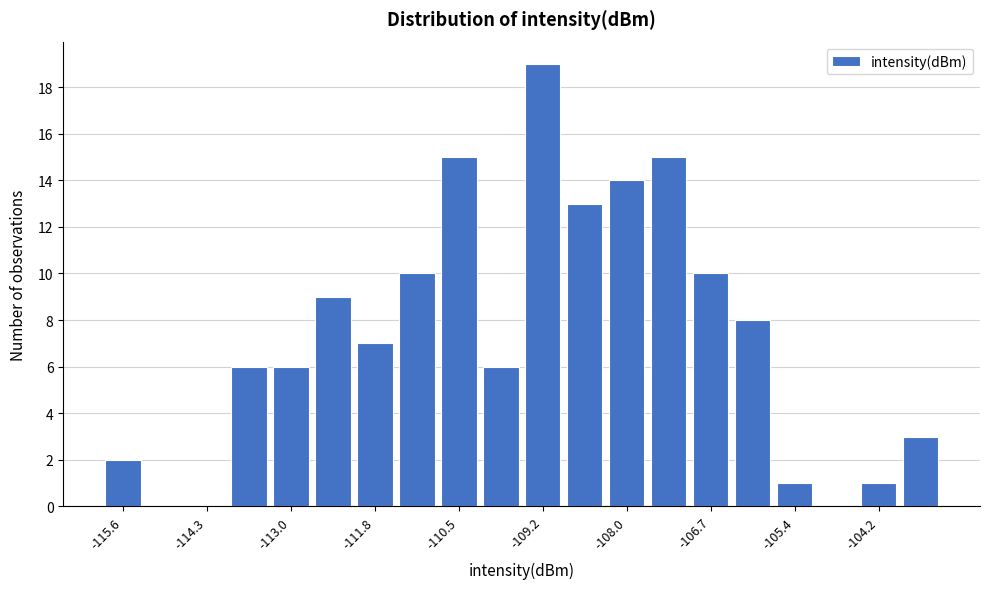

Around what value on the x-axis is the tallest bar? Give the approximate position of its centre, as read against the axis.

-109.2